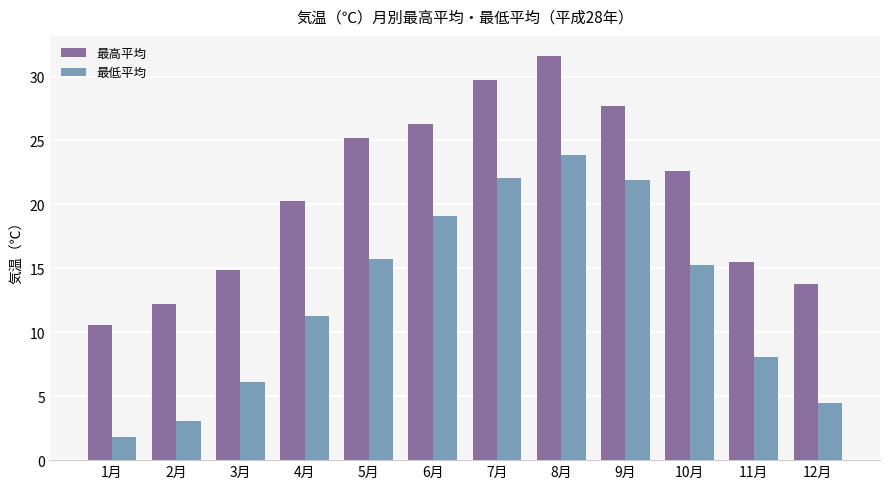

Reading right to left, list all the values displayed in this chart.

最高平均: 13.8	15.5	22.6	27.7	31.6	29.7	26.3	25.2	20.3	14.9	12.2	10.6
最低平均: 4.5	8.1	15.3	21.9	23.9	22.1	19.1	15.7	11.3	6.1	3.1	1.8